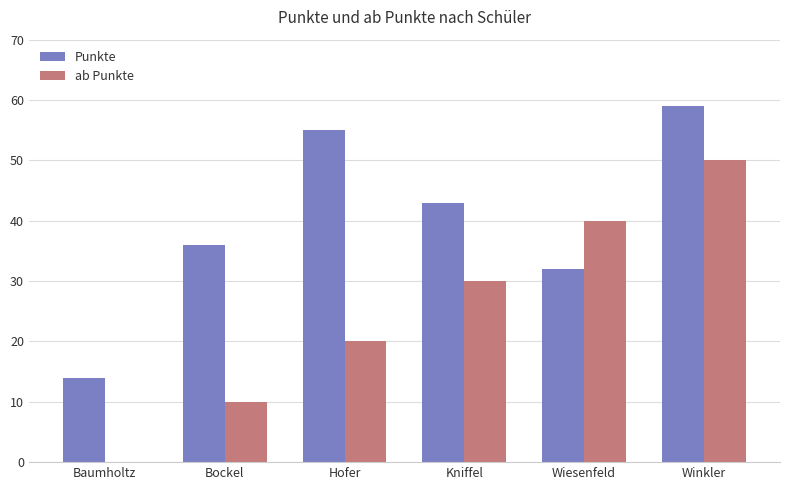

How many ab Punkte values are between 10 and 40?

4